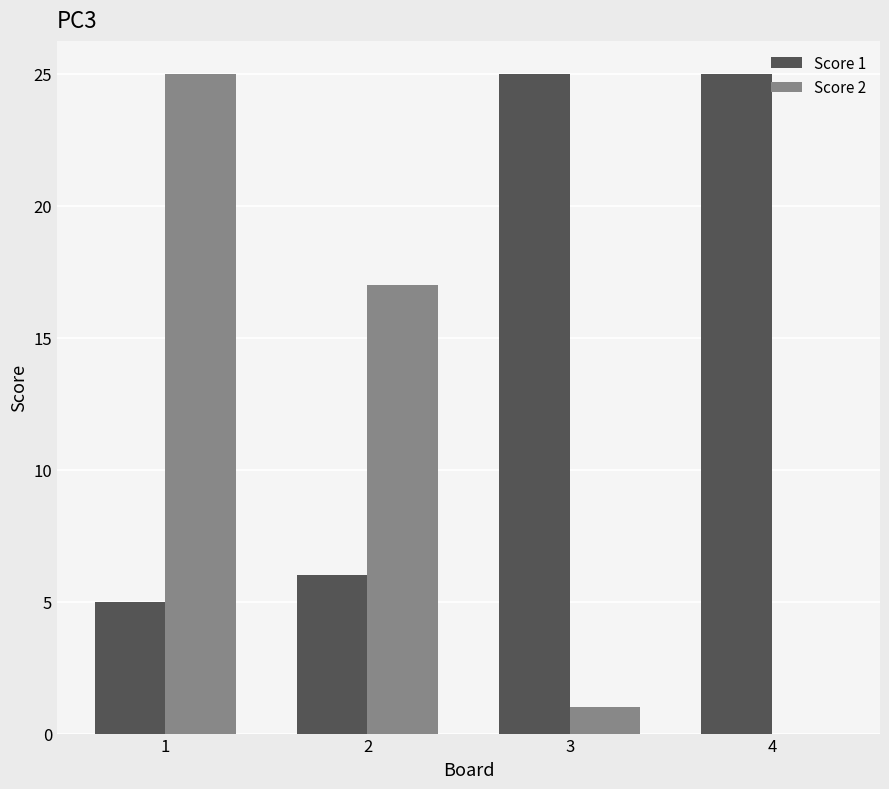

The value of Score 2 at 3 is 1. True or false?

True